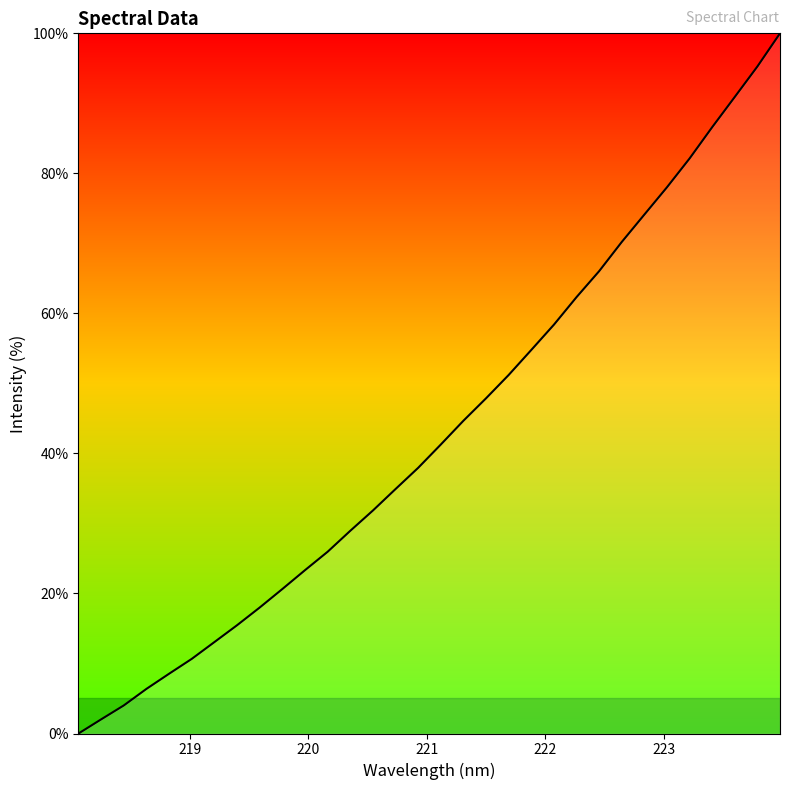

What is the difference between the maximum and minimum values?

100.0